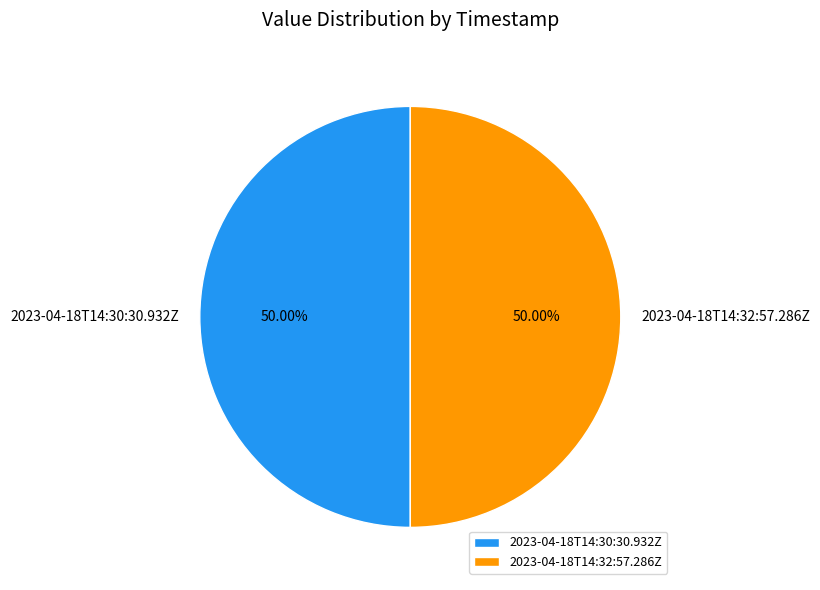

What is the ratio of the value at 2023-04-18T14:32:57.286Z to the value at 2023-04-18T14:30:30.932Z?

1.0